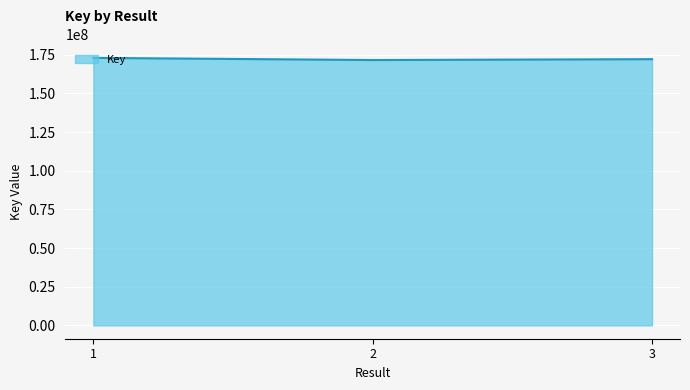

What is the ratio of the value at 1 to the value at 2?

1.0